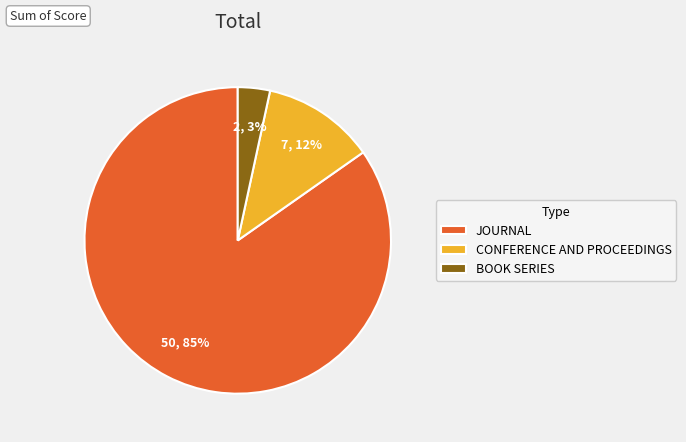

The CONFERENCE AND PROCEEDINGS slice represents 12% of the pie. True or false?

True